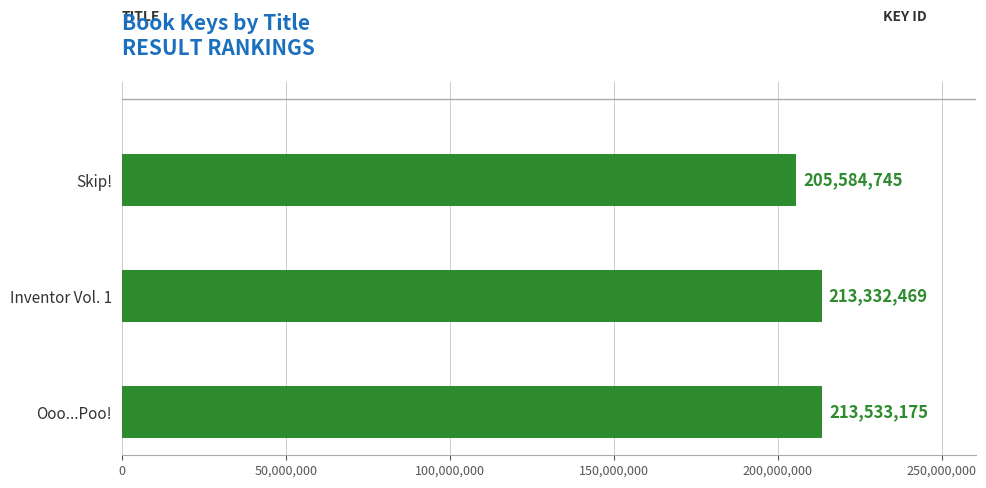

Reading bottom to top, transcribe all the data shown in this chart.

213533175	213332469	205584745